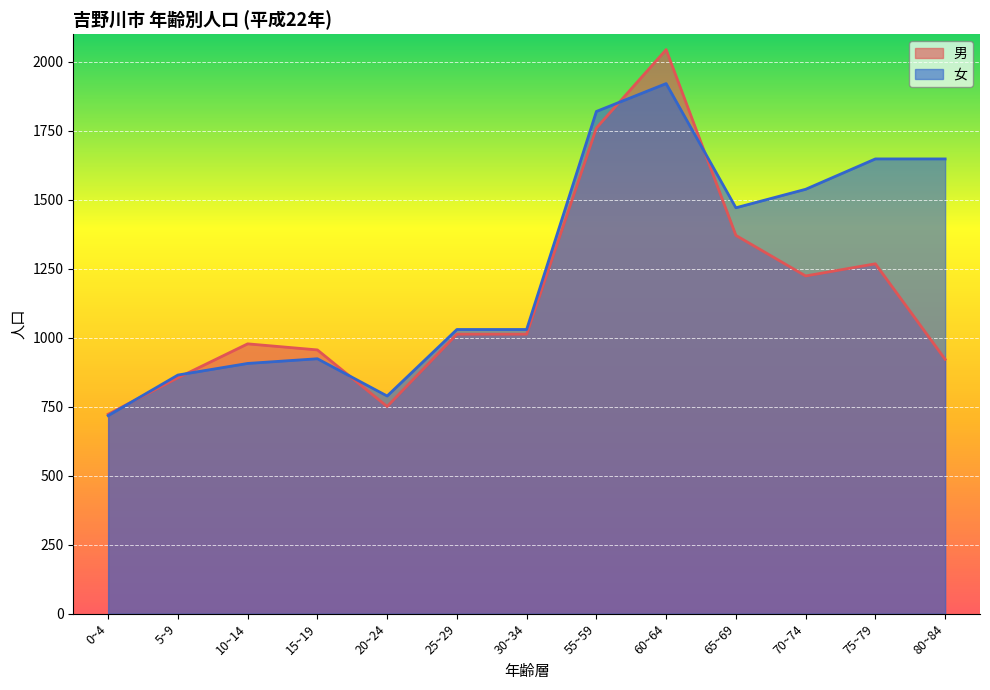

What is the sum of the 女 values at 10~14 and 60~64?

2828